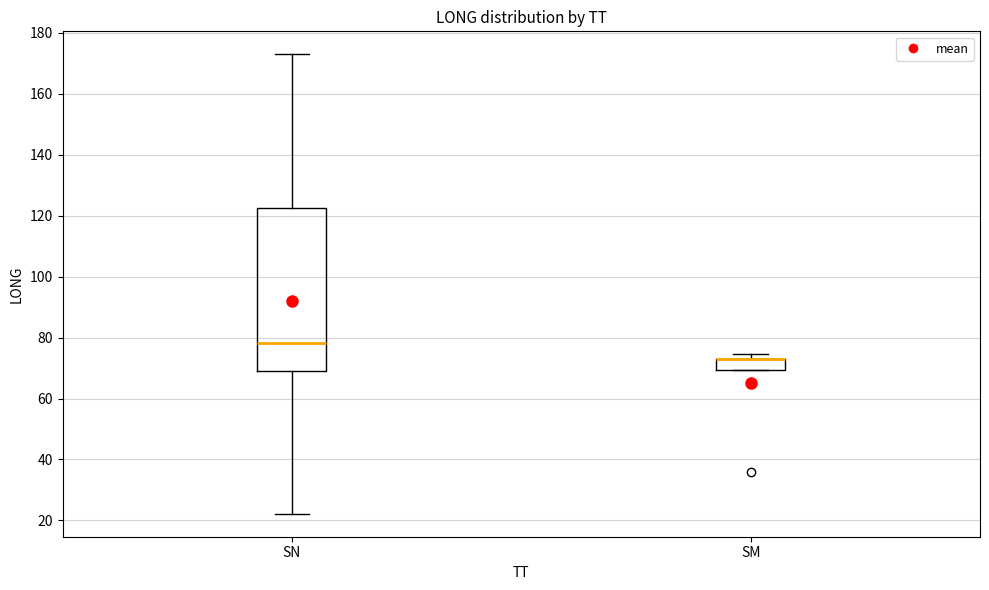

Reading left to right, transcribe this box plot: for each box, give where its median line is, the range the box spans, and where its two whiskers end, as read against the y-axis. The values are not printed on the chart, so give them approximately, as read against the axis.

SN: median 78, box 68 to 122, whiskers 22 to 172
SM: median 72 (drawn on the box's upper edge), box 70 to 72, whiskers 70 to 74